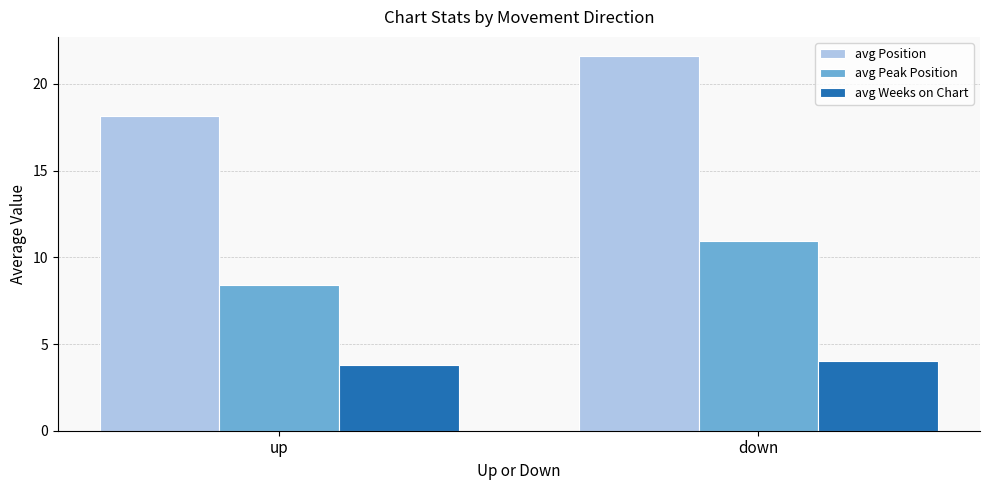

What is the difference between the highest and lowest values at up?

14.4